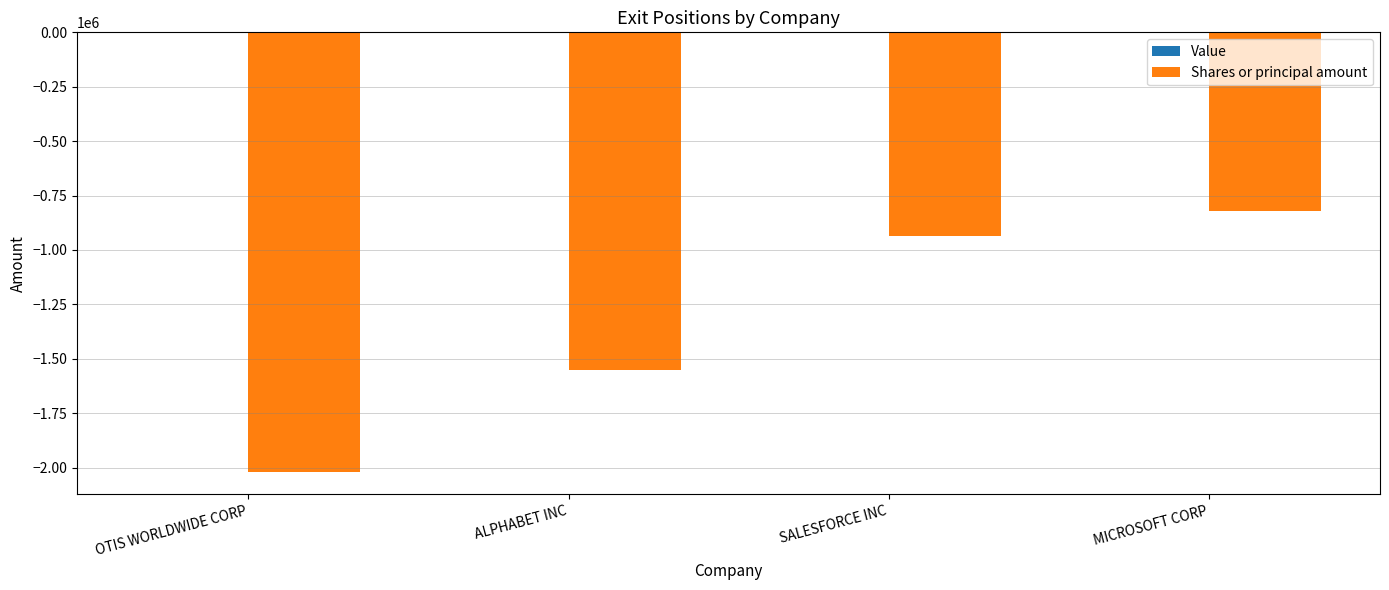

At which label is the value closest to -1419507?

ALPHABET INC